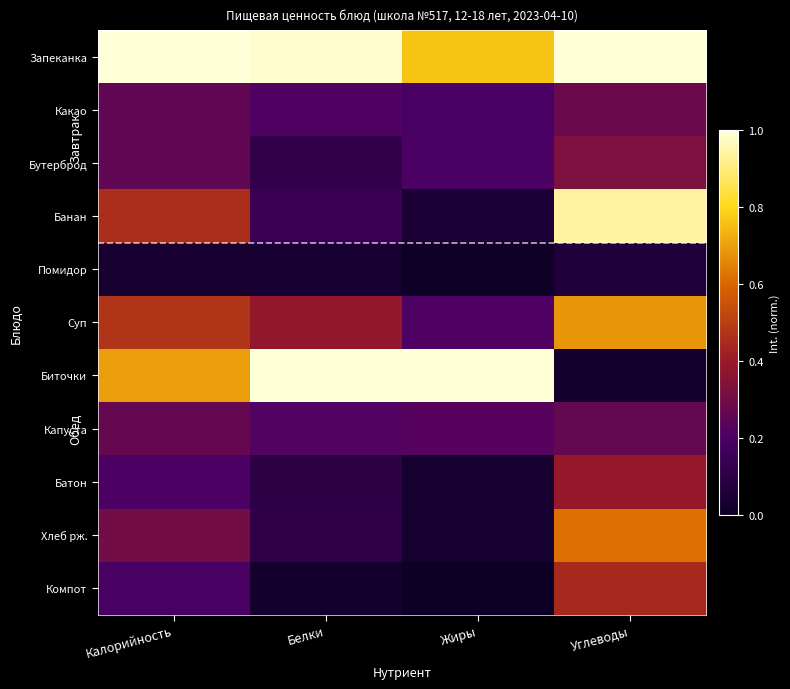

Between Белки and Углеводы, which series saw the biggest shift?

Биточки